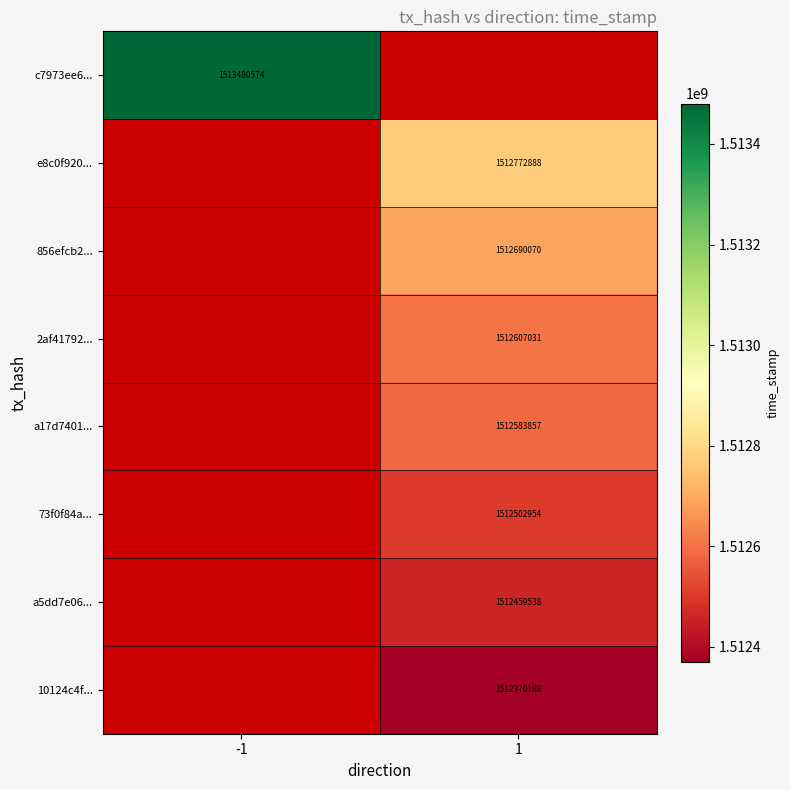

The 856efcb2... series shows 950036999 at 1. True or false?

False